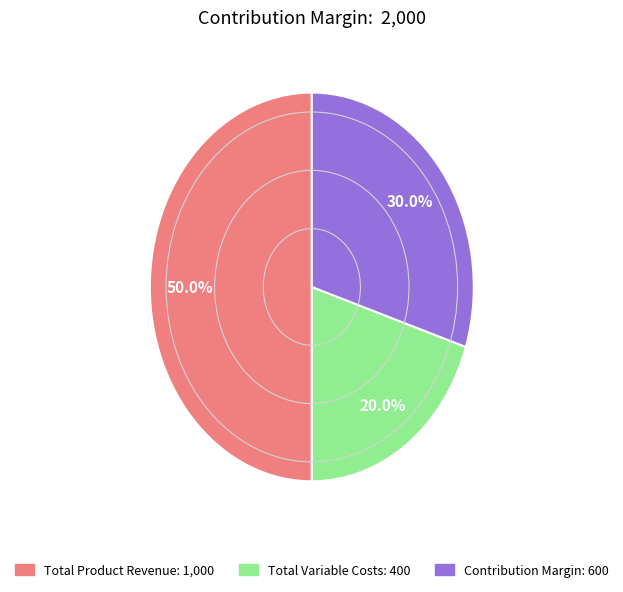

Which slice is the largest?

Total Product Revenue